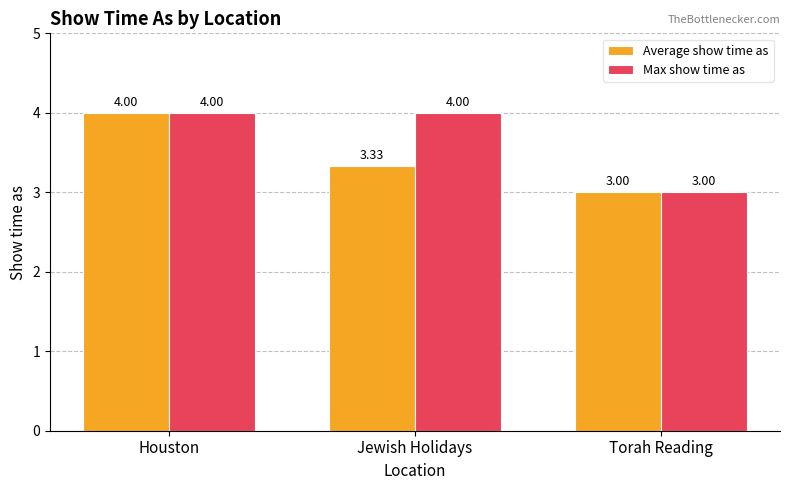

What is the highest value of the Max show time as series?

4.0